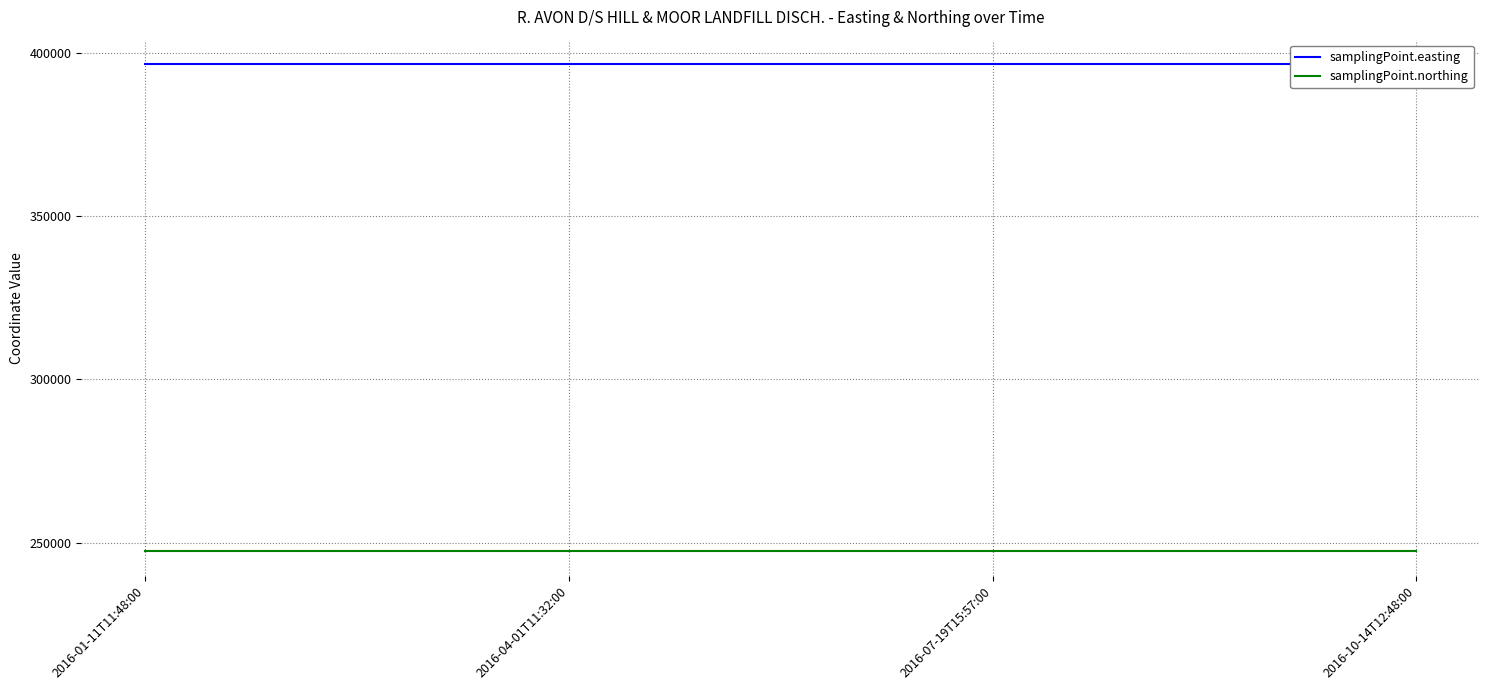

Does the chart have visible grid lines?

Yes